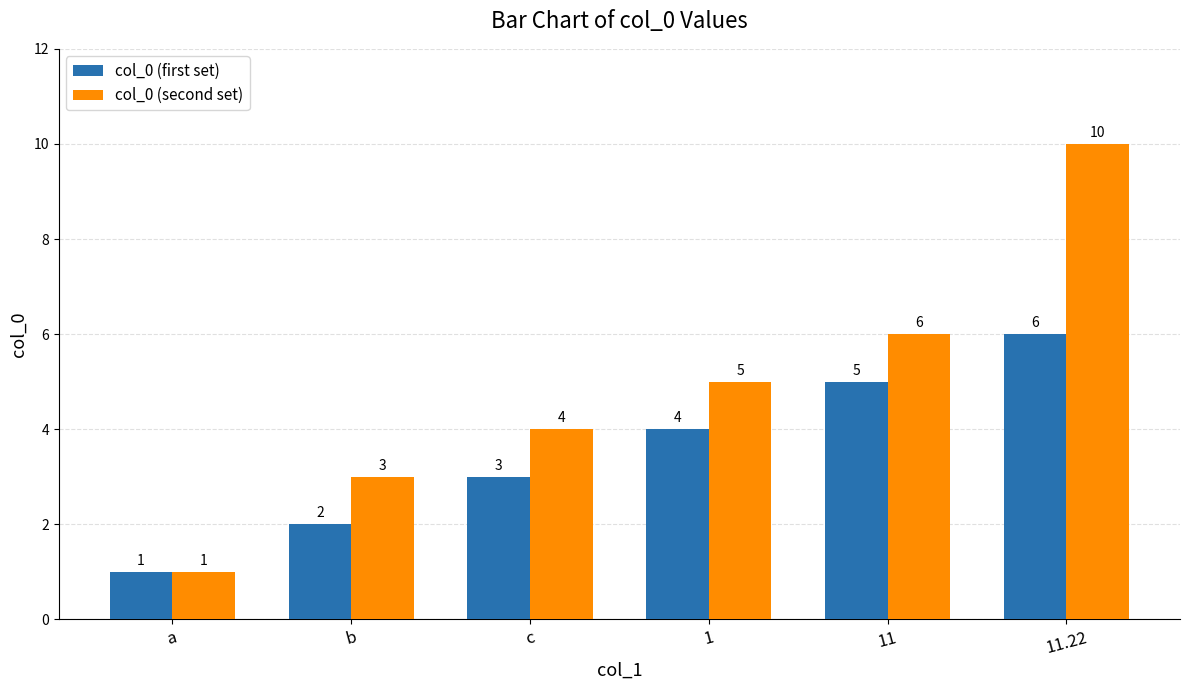

What is the sum of the col_0 (first set) values at 1 and c?

7